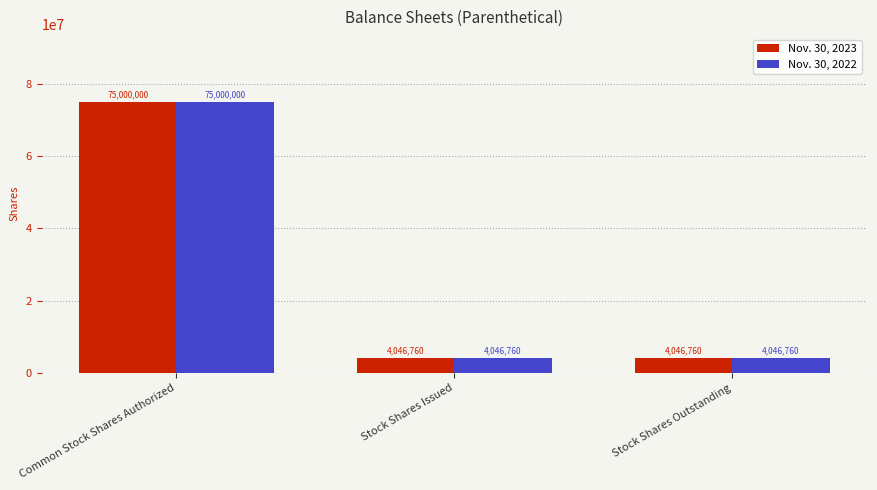

Reading left to right, list all the values displayed in this chart.

Nov. 30, 2023: Common Stock Shares Authorized=75000000	Stock Shares Issued=4046760	Stock Shares Outstanding=4046760
Nov. 30, 2022: Common Stock Shares Authorized=75000000	Stock Shares Issued=4046760	Stock Shares Outstanding=4046760